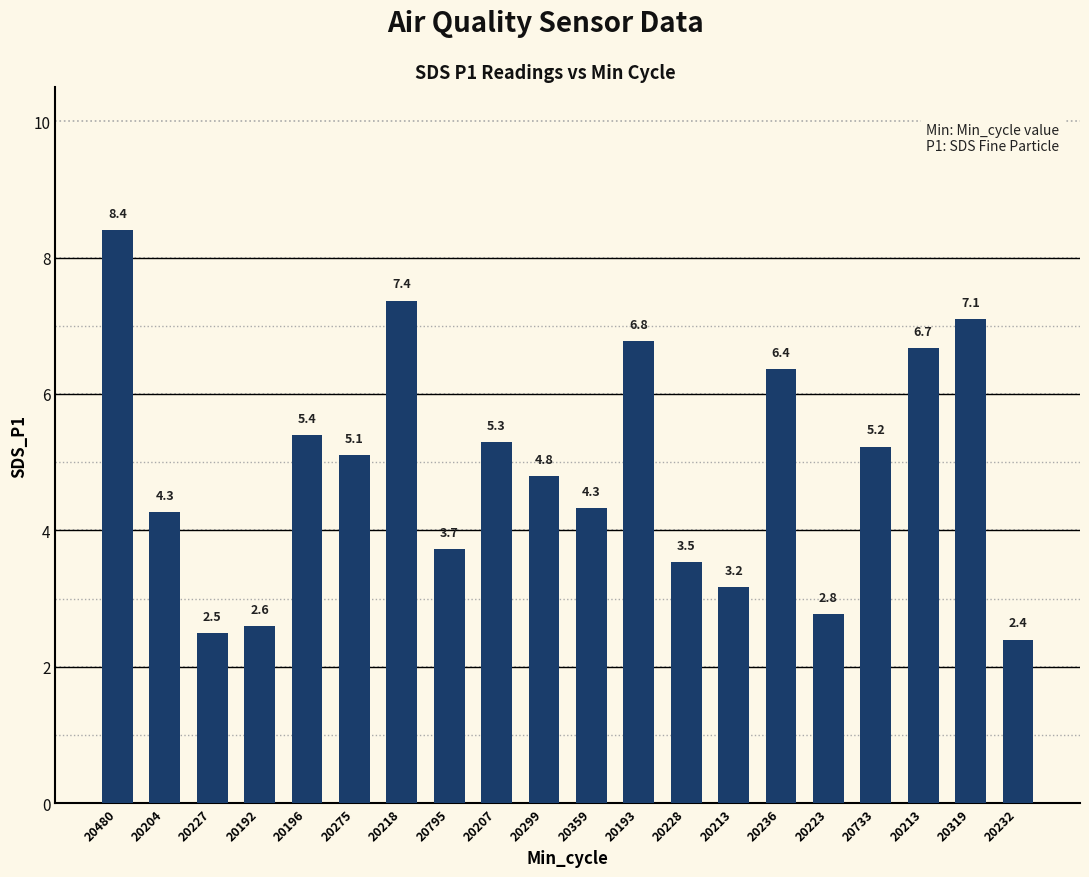

What value does the data have at 20227?

2.5